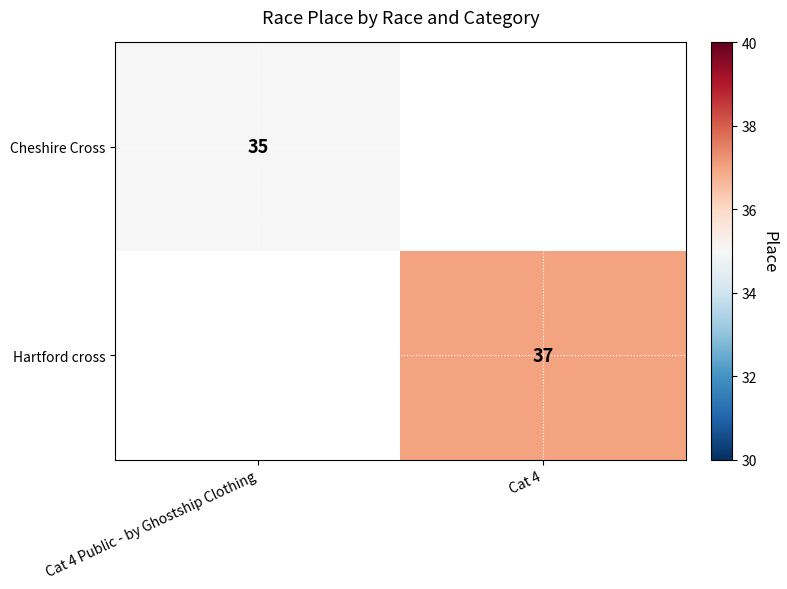

Is the value of Cheshire Cross at Cat 4 Public - by Ghostship Clothing greater than the value of Hartford cross at Cat 4?

No